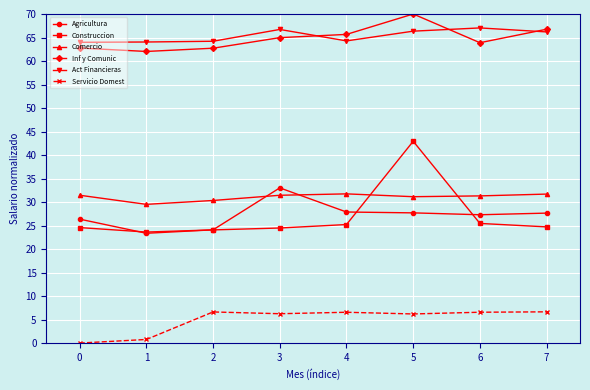

What value does the Construccion series have at 0?

24.6